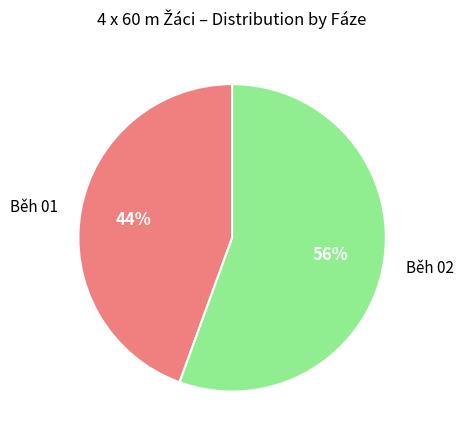

To the nearest percent, what is the combined percentage of Běh 01 and Běh 02?

100%